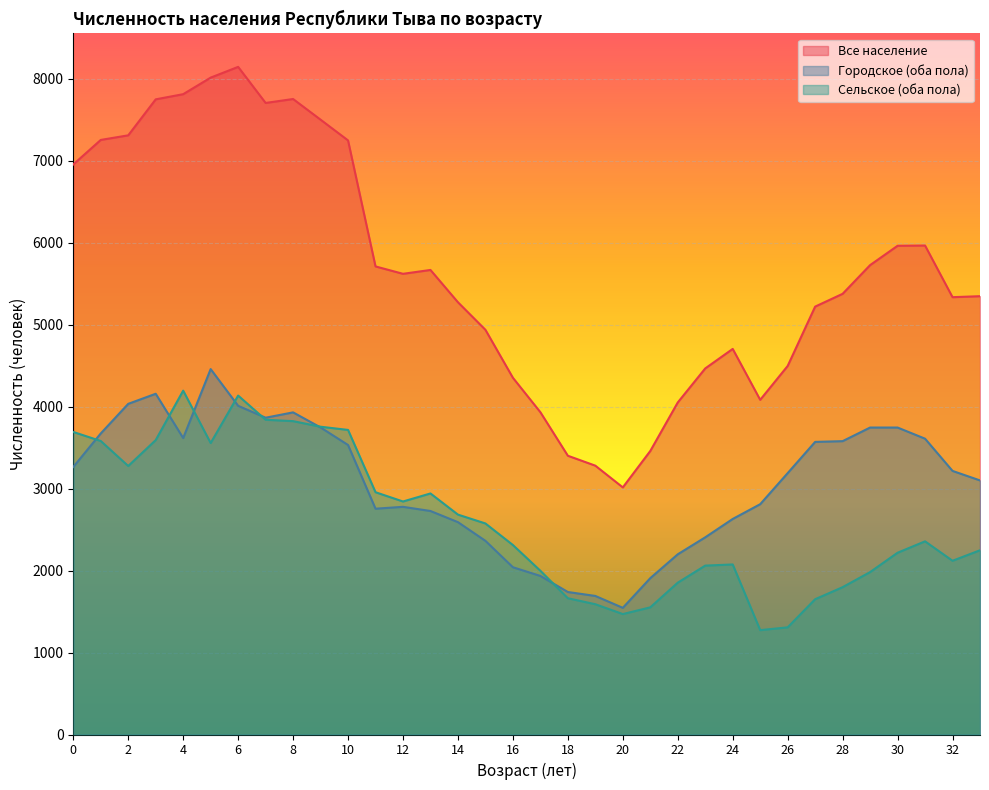

True or false: Все население and Сельское (оба пола) intersect in this chart.

False